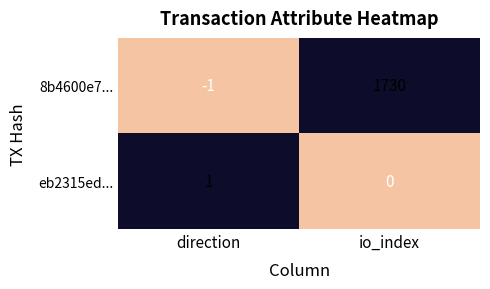

Which series changed the most between direction and io_index?

8b4600e7...